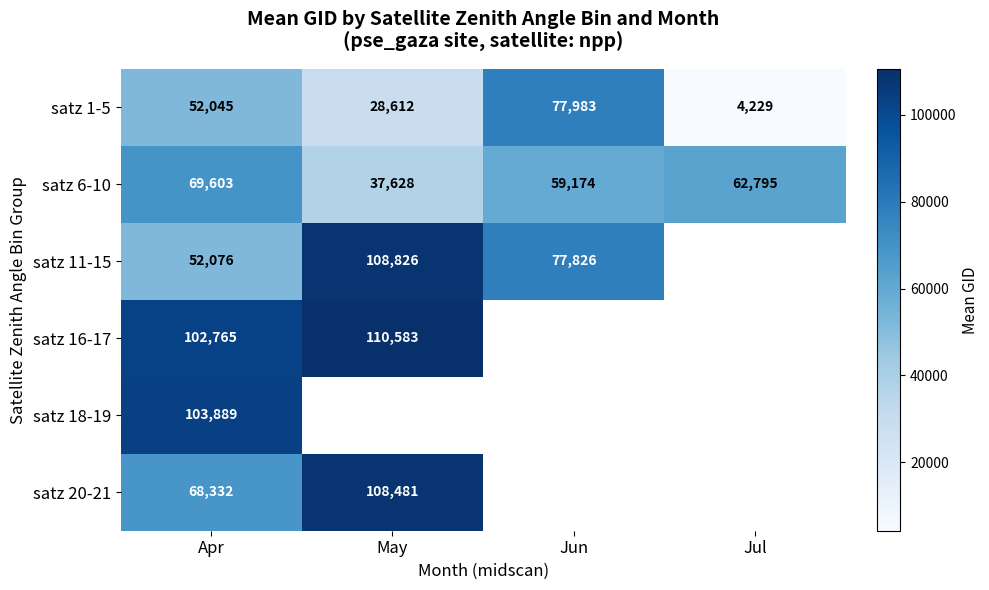

Where is satz 1-5 nearest to the value 41106?

Apr